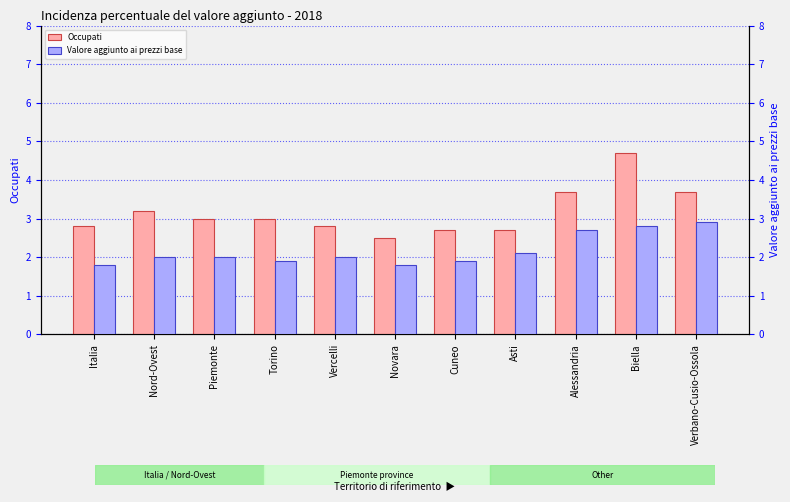

What is the label of the 5th bar from the left?

Vercelli